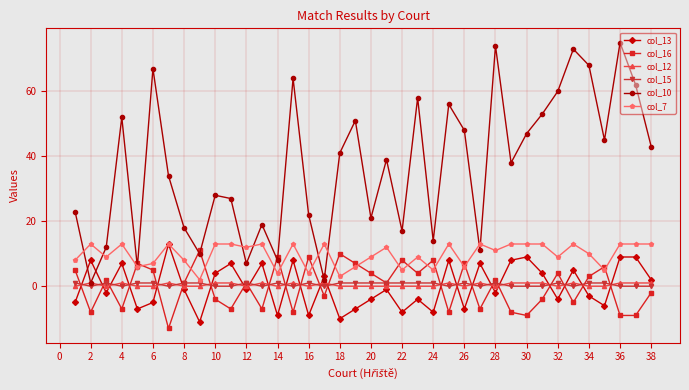

At how many categories does at least one series exceed 42?

17